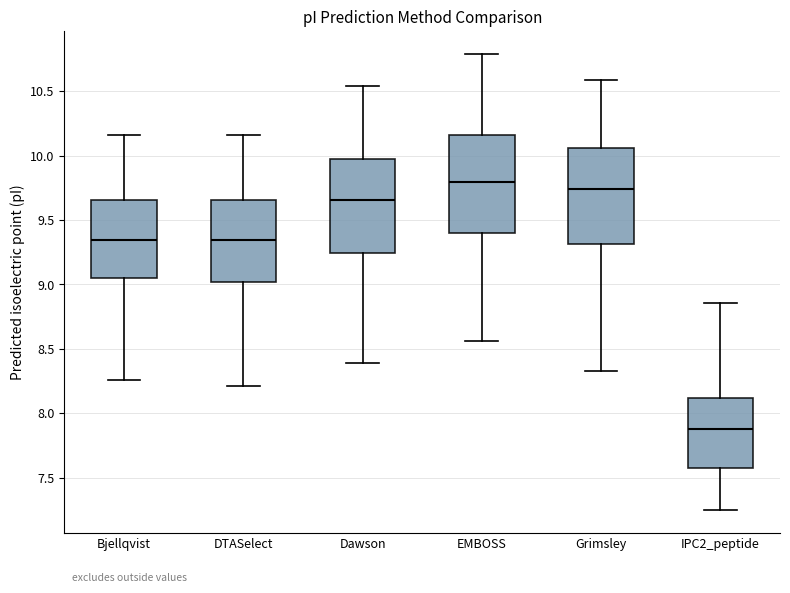

Reading left to right, transcribe this box plot: for each box, give where its median line is, the range the box spans, and where its two whiskers end, as read against the y-axis. The values are not printed on the chart, so give them approximately, as read against the axis.

Bjellqvist: median 9.35, box 9.05 to 9.65, whiskers 8.25 to 10.15
DTASelect: median 9.35, box 9.00 to 9.65, whiskers 8.20 to 10.15
Dawson: median 9.65, box 9.25 to 9.95, whiskers 8.40 to 10.55
EMBOSS: median 9.80, box 9.40 to 10.15, whiskers 8.55 to 10.80
Grimsley: median 9.75, box 9.30 to 10.05, whiskers 8.35 to 10.60
IPC2_peptide: median 7.90, box 7.60 to 8.10, whiskers 7.25 to 8.85